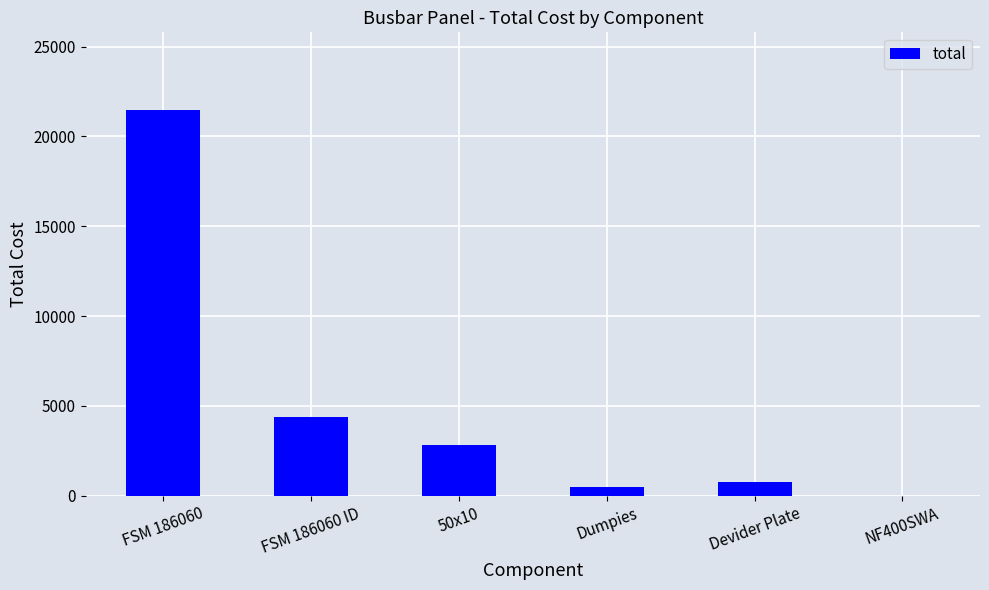

How many data points does each series have?

6